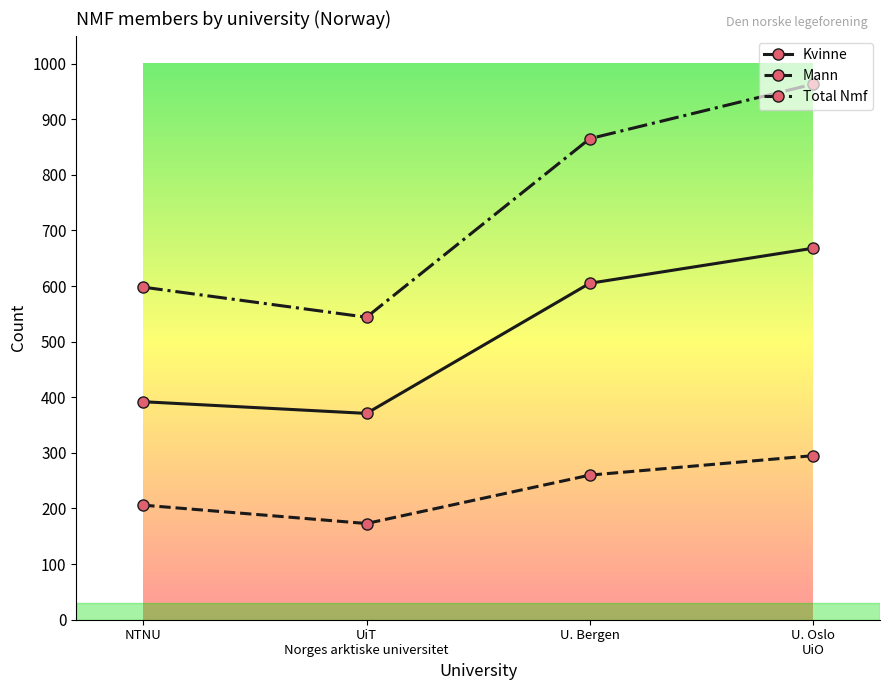

What is the difference between the highest and lowest values at NTNU?

392